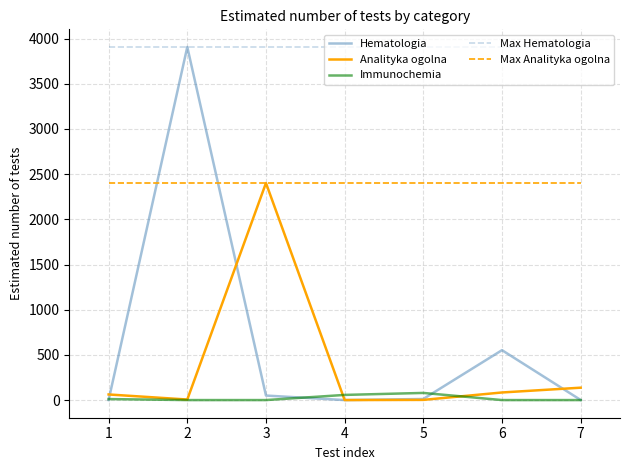

Is the value of Analityka ogolna at 4 greater than the value of Max Analityka ogolna at 7?

No